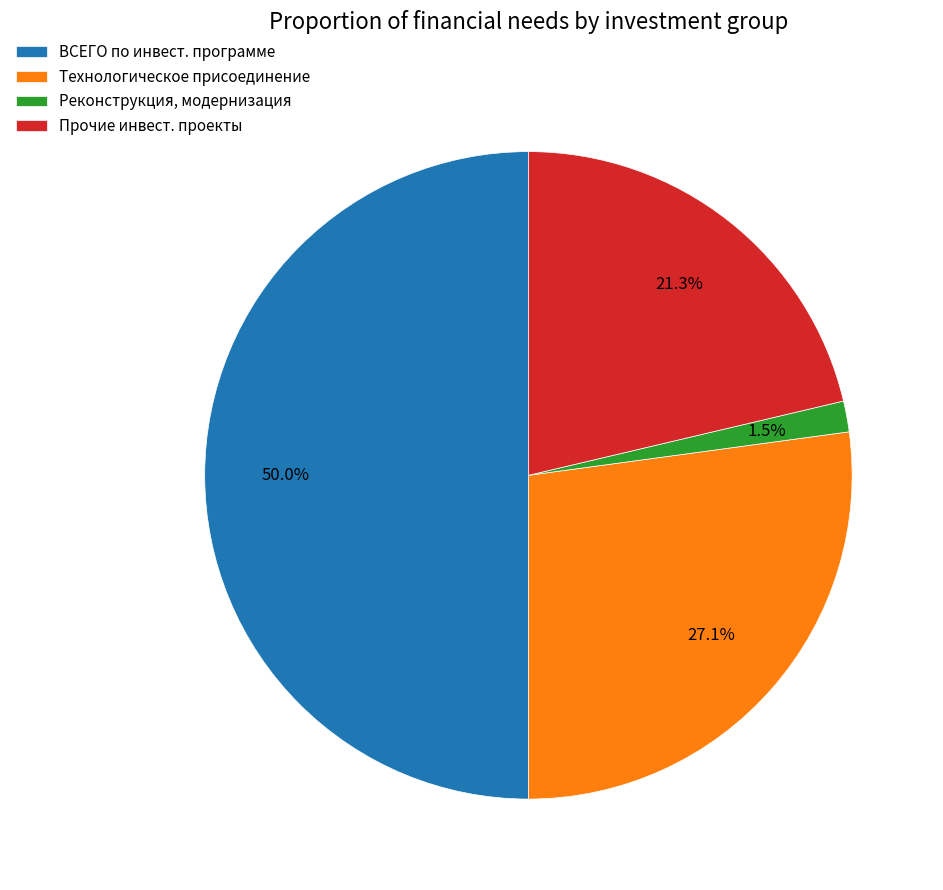

To the nearest percent, what portion does Технологическое присоединение represent?

27%